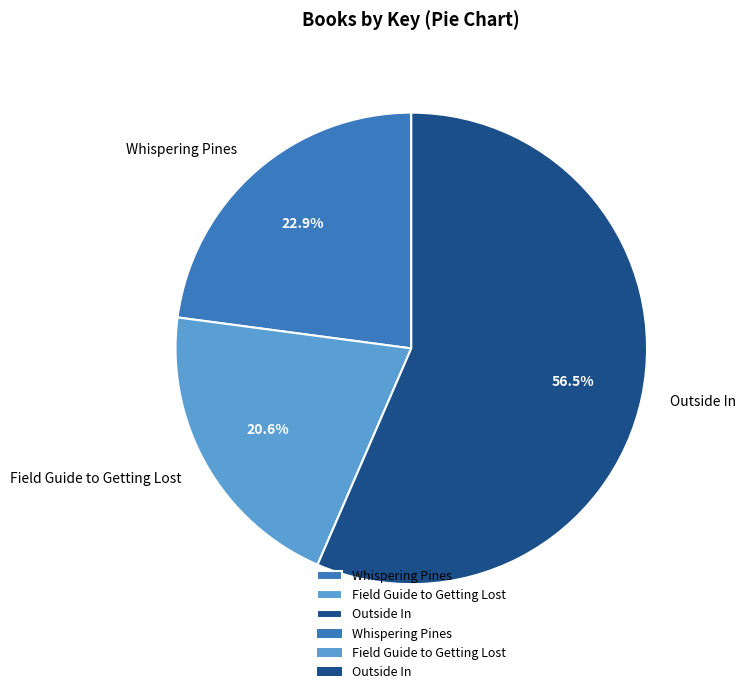

What is the ratio of the value at Whispering Pines to the value at Field Guide to Getting Lost?

1.1